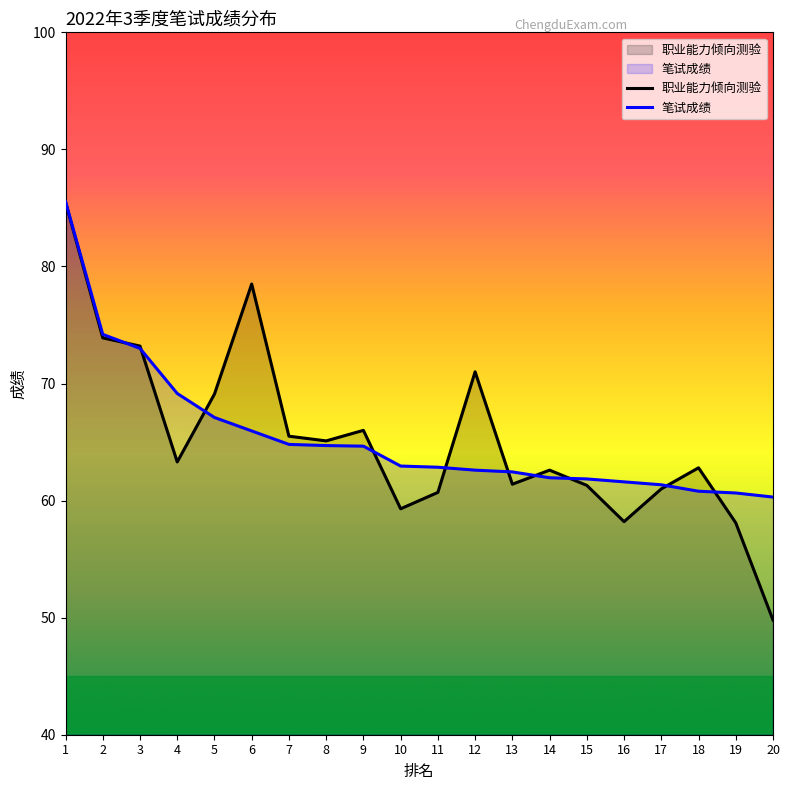

Which has a higher value, 17 or 7?

7